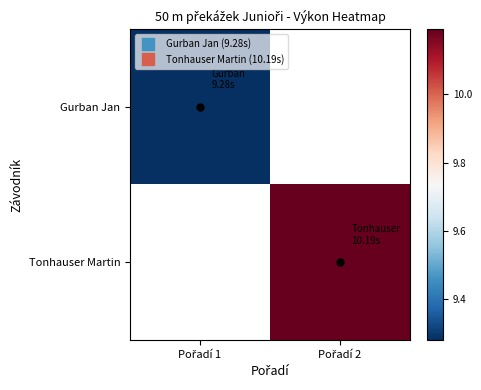

Where is Gurban Jan nearest to the value 9?

Pořadí 1